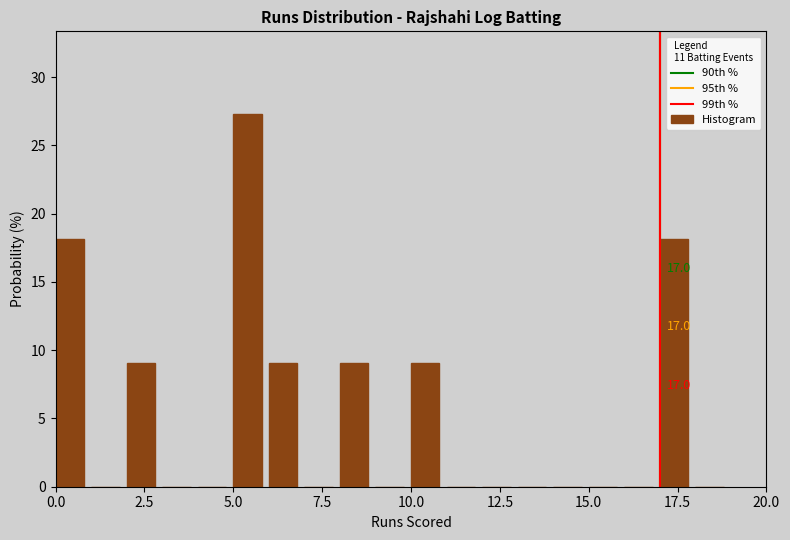

Around what value on the x-axis is the tallest bar? Give the approximate position of its centre, as read against the axis.

5.5